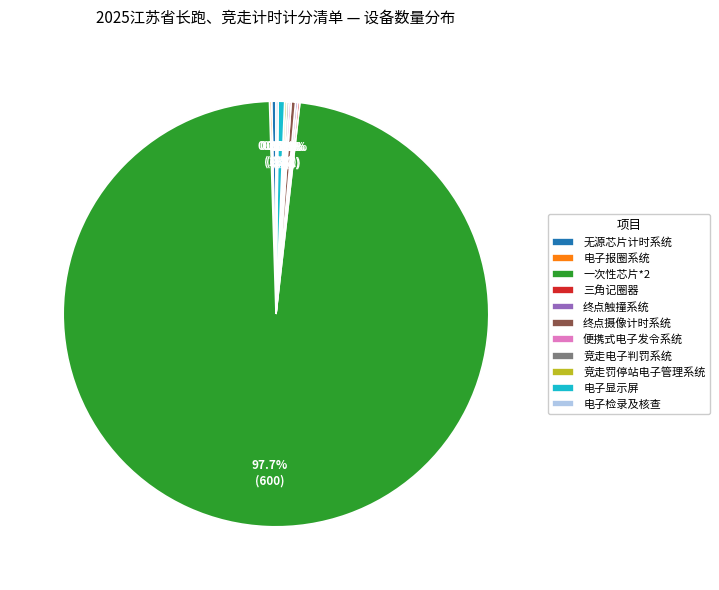

What percentage is NOT represented by 终点摄像计时系统?

99.7%